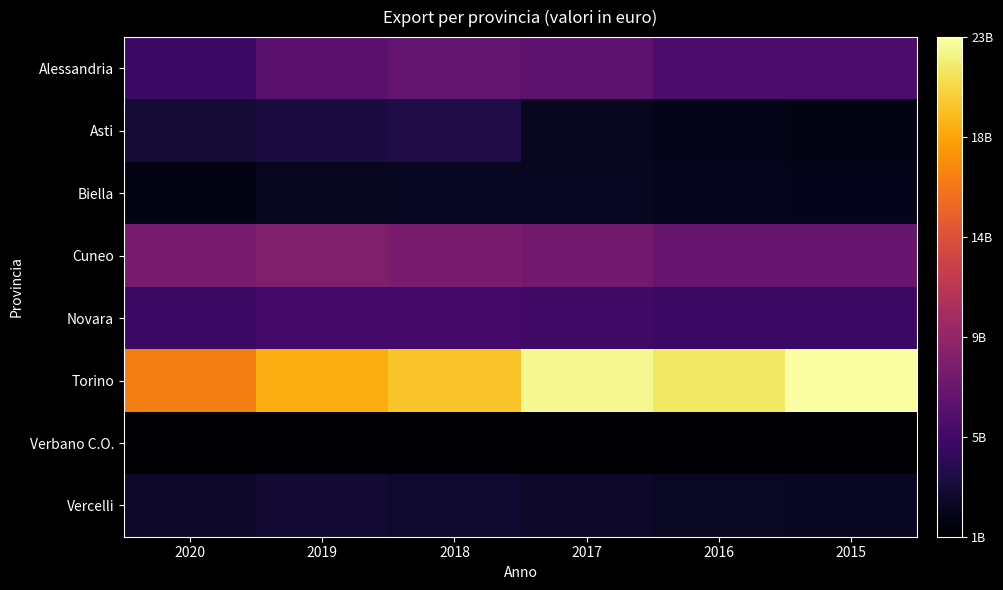

Between 2020 and 2015, which series saw the biggest shift?

Torino